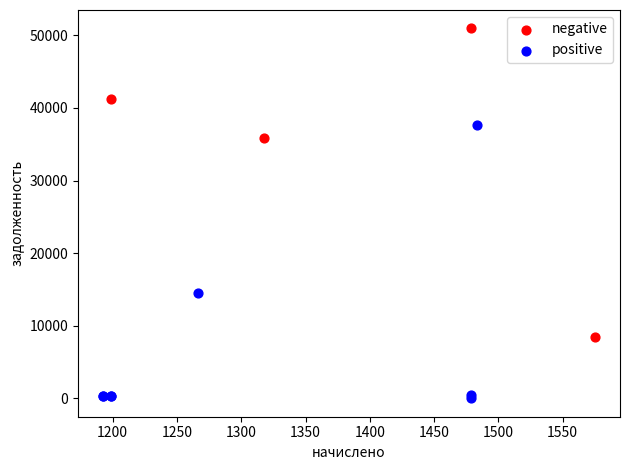

Which series reaches the minimum Y coordinate?

positive